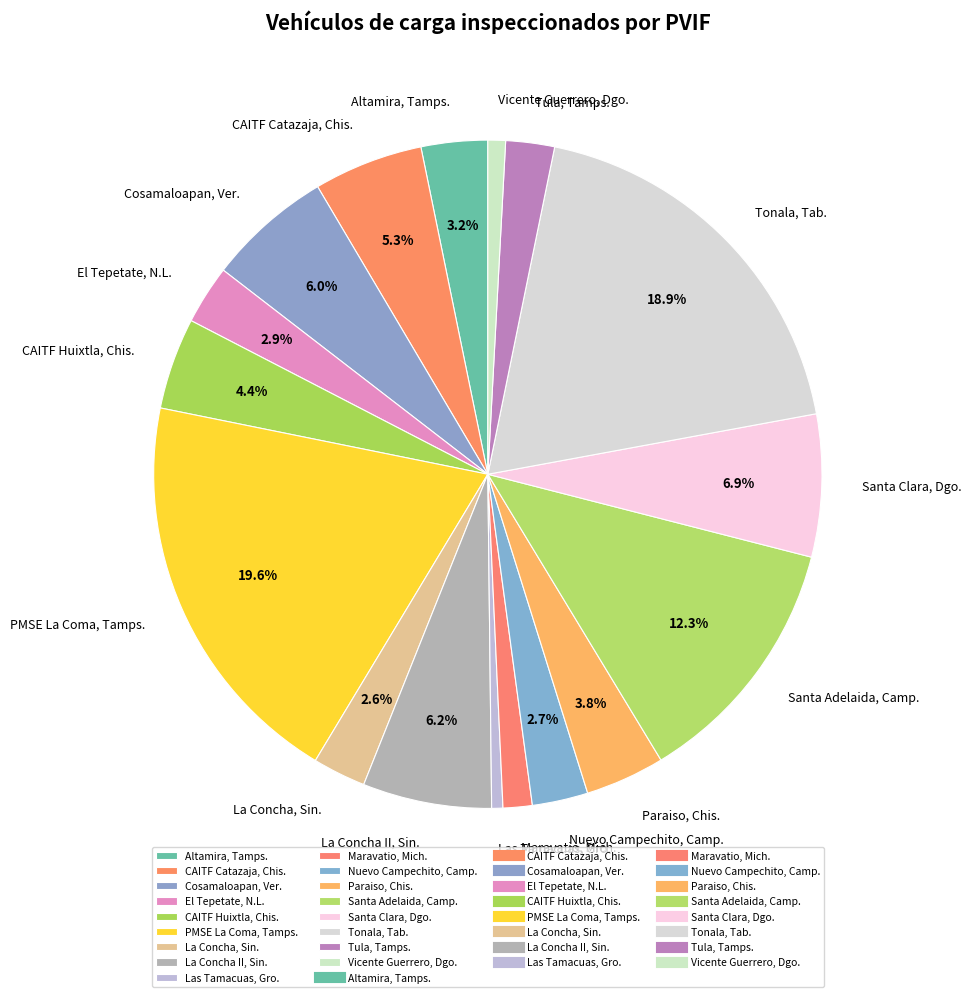

Is there any slice that represents more than half of the pie?

No